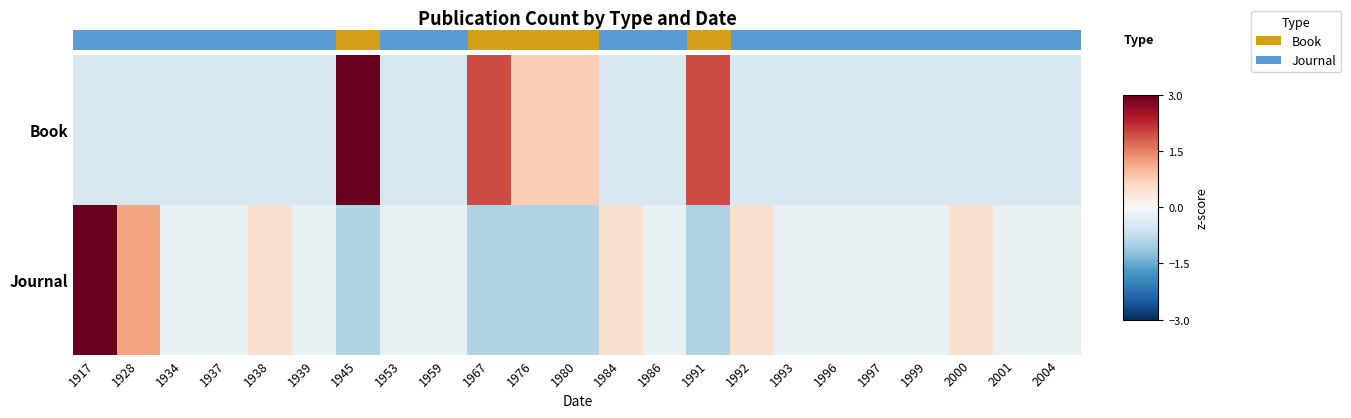

The Book series shows -0.7 at 2004. True or false?

False